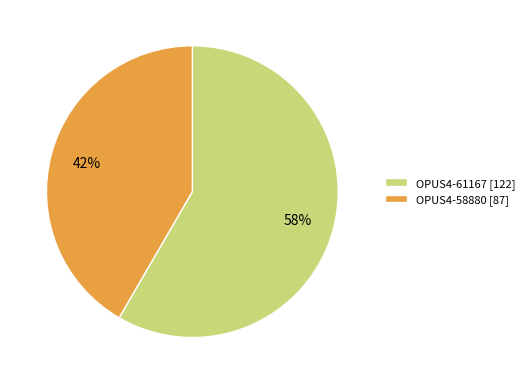

Between OPUS4-58880 and OPUS4-61167, which is larger?

OPUS4-61167